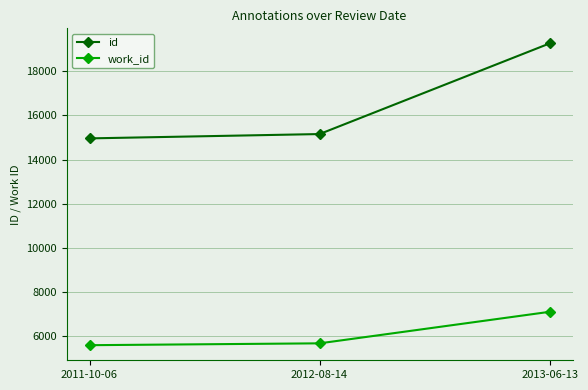

The work_id series shows 5597 at 2011-10-06. True or false?

True